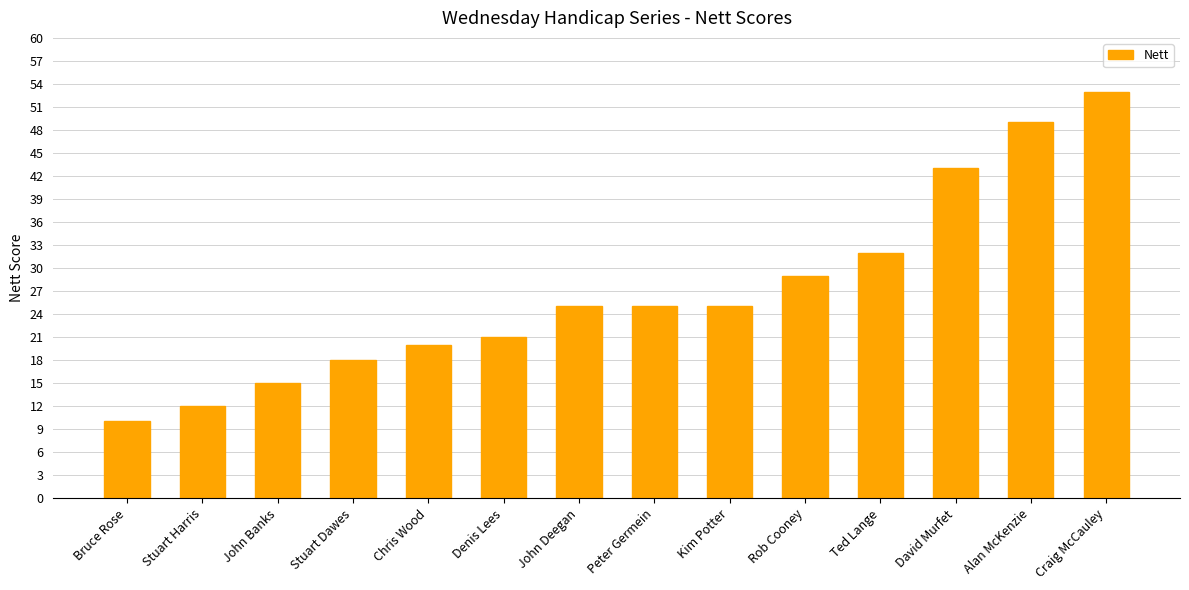

What is the average value?

27